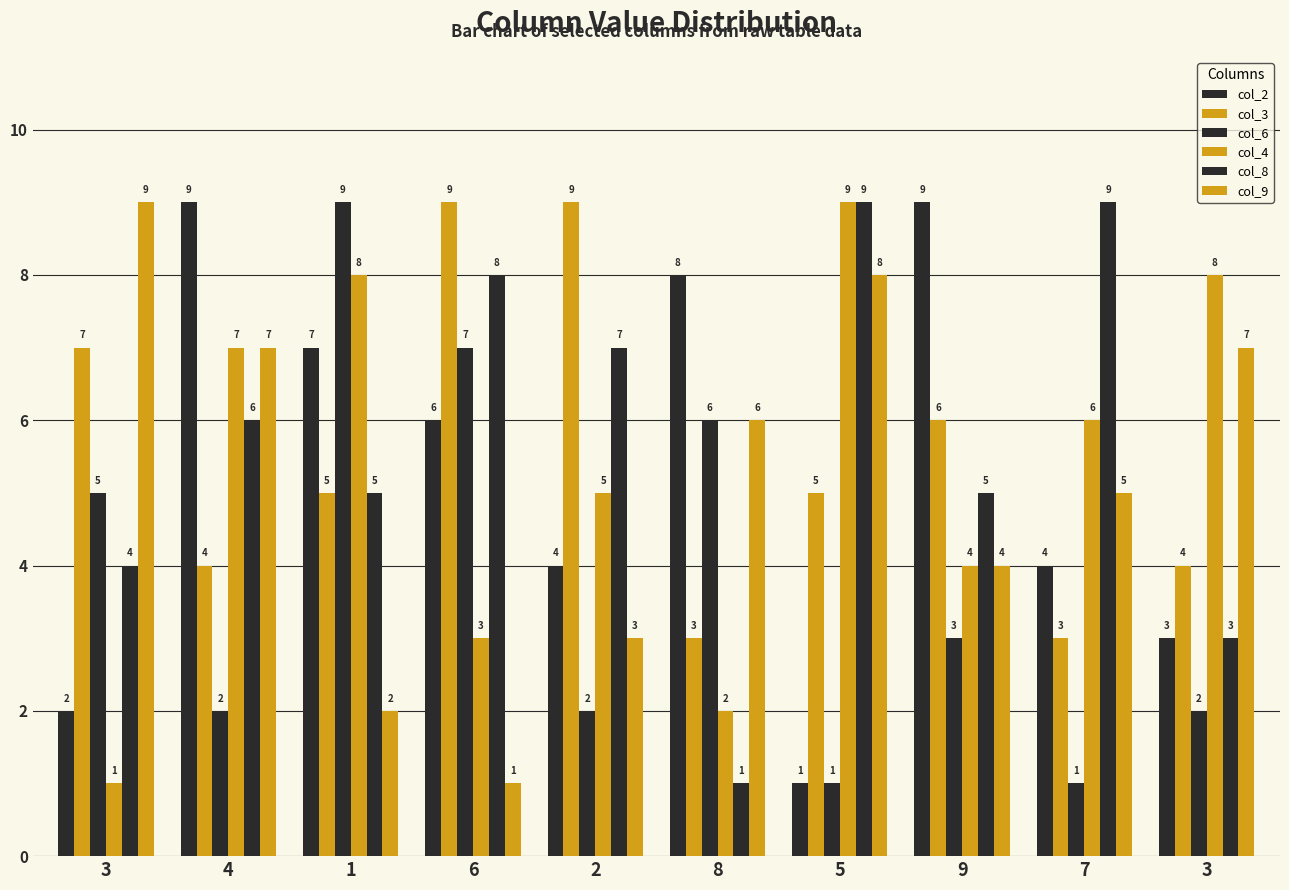

What is the sum of the col_8 values at 2 and 8?

8